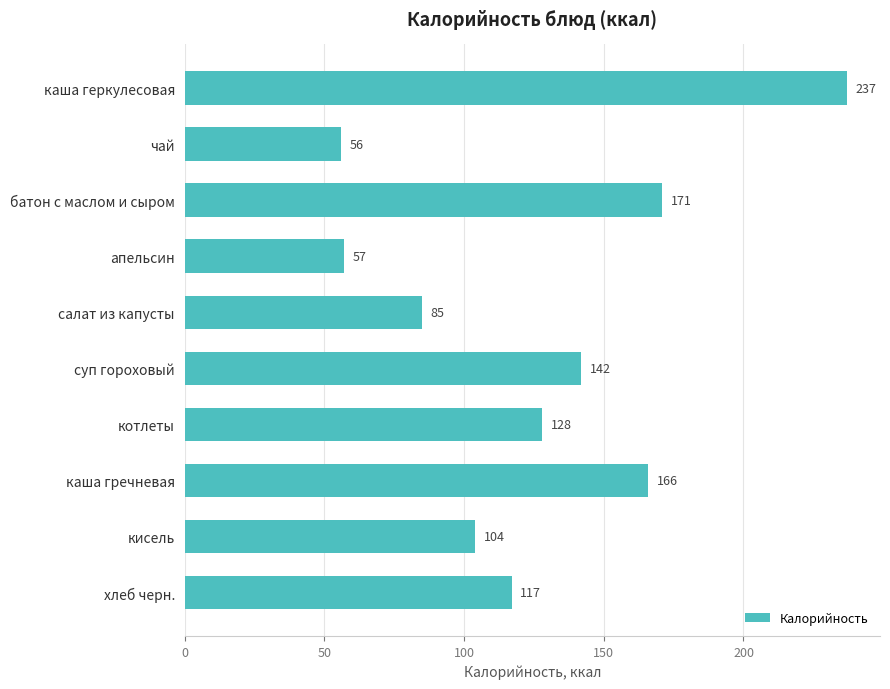

Which has a higher value, апельсин or котлеты?

котлеты